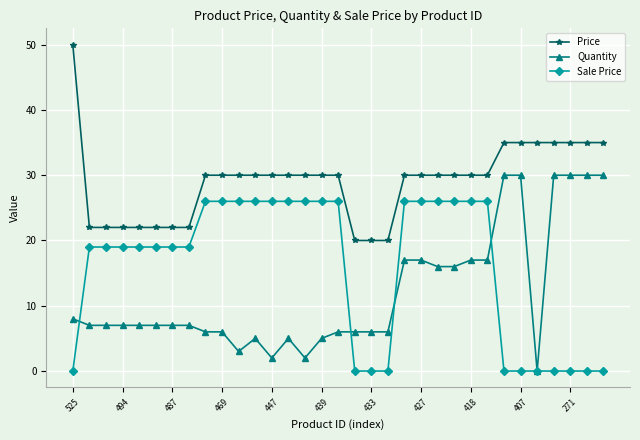

Rank the series by their average value, from lowest to highest.

Quantity, Sale Price, Price